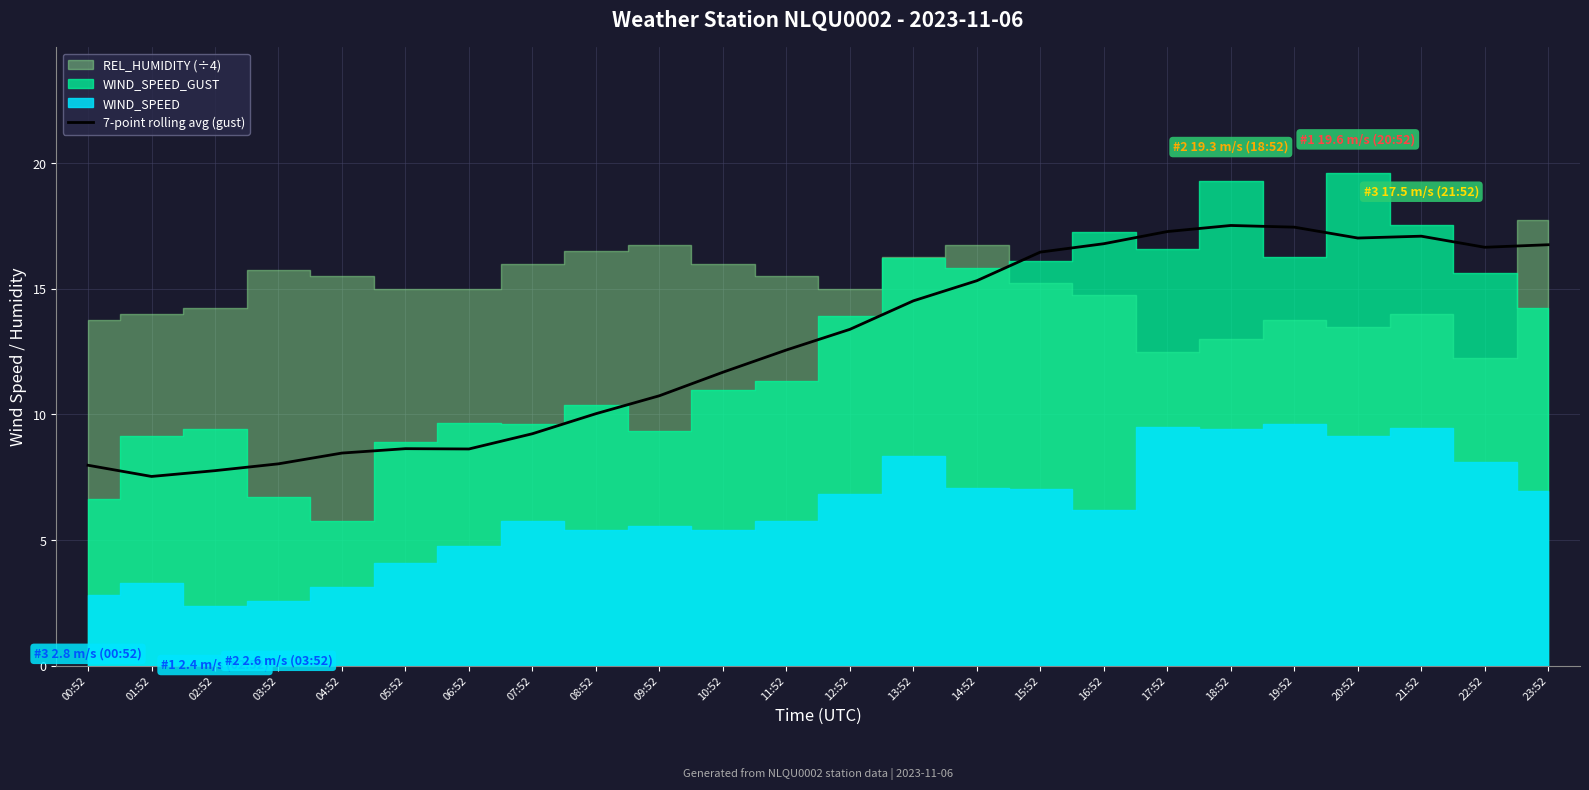

The value of 7-point rolling avg (gust) at 13:52 is 9.5. True or false?

False